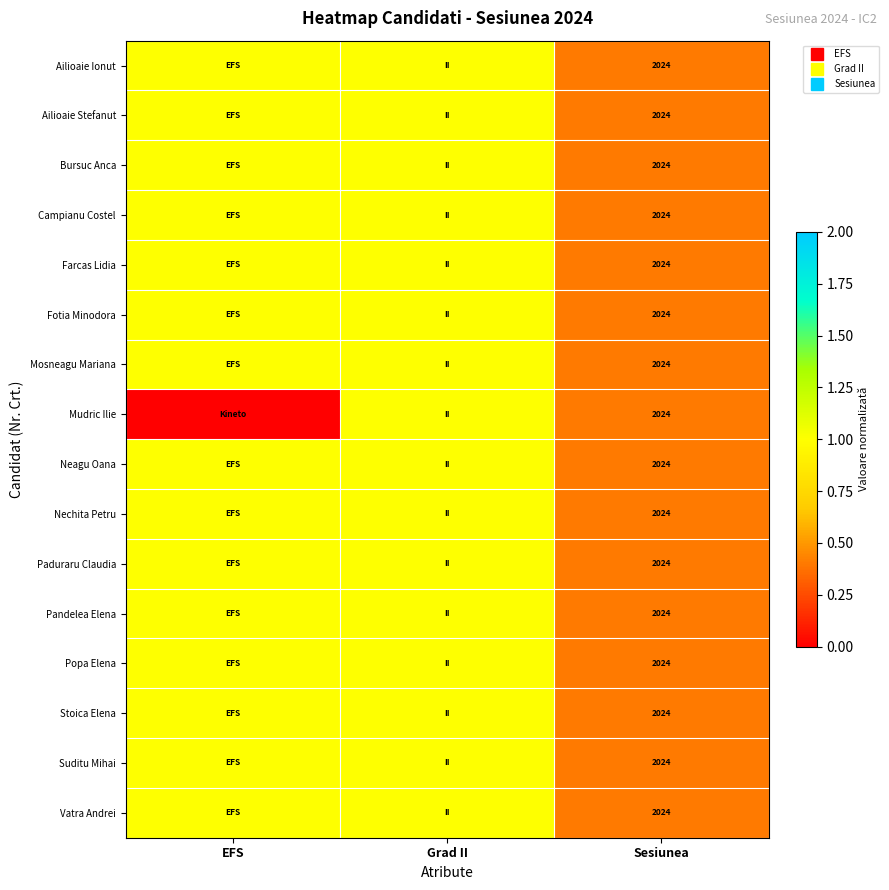

Rank the categories by Mosneagu Mariana value from lowest to highest.

Sesiunea, EFS, Grad II